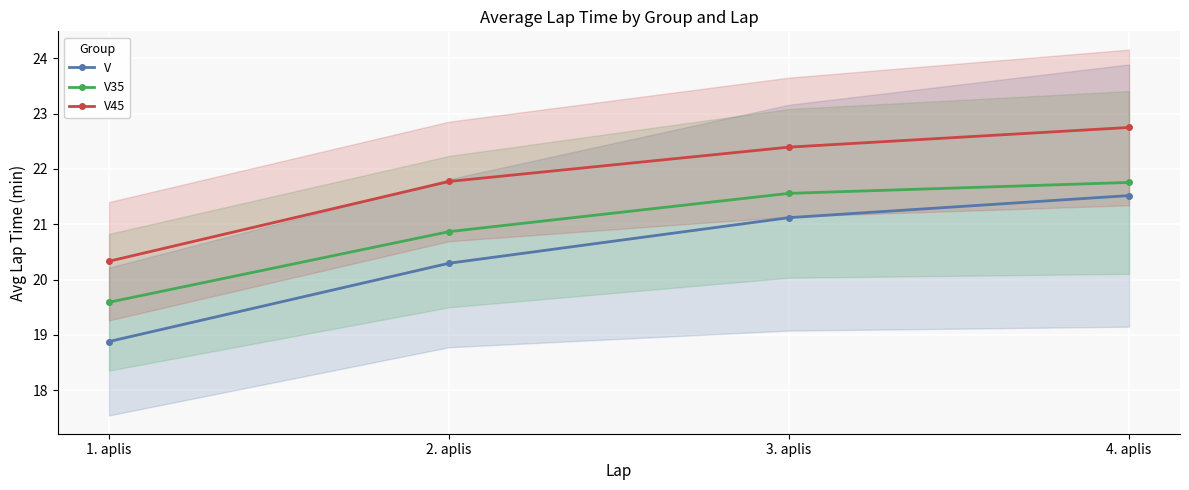

What is the lowest value of the V series?

18.9